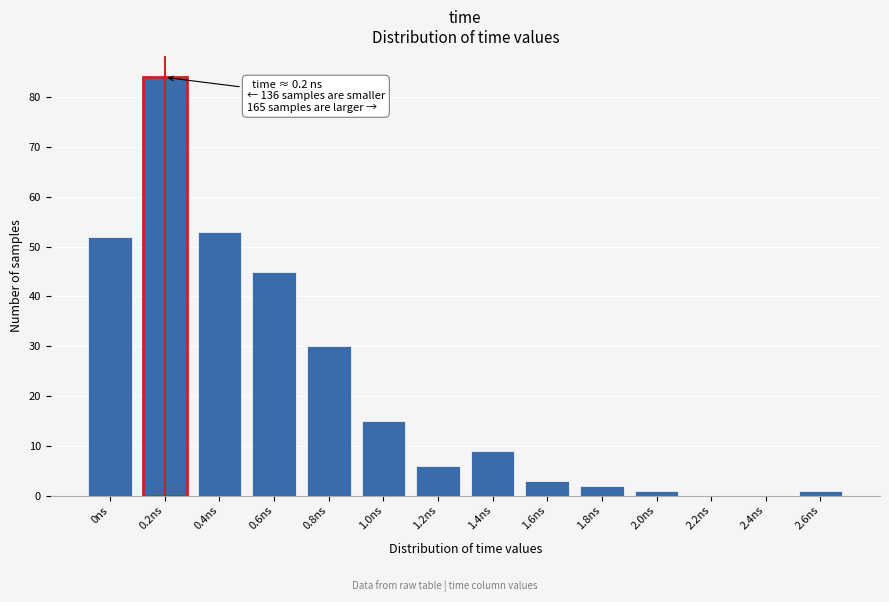

Reading left to right, list all the values displayed in this chart.

0ns=52	0.2ns=84	0.4ns=53	0.6ns=45	0.8ns=30	1.0ns=15	1.2ns=6	1.4ns=9	1.6ns=3	1.8ns=2	2.0ns=1	2.2ns=0	2.4ns=0	2.6ns=1